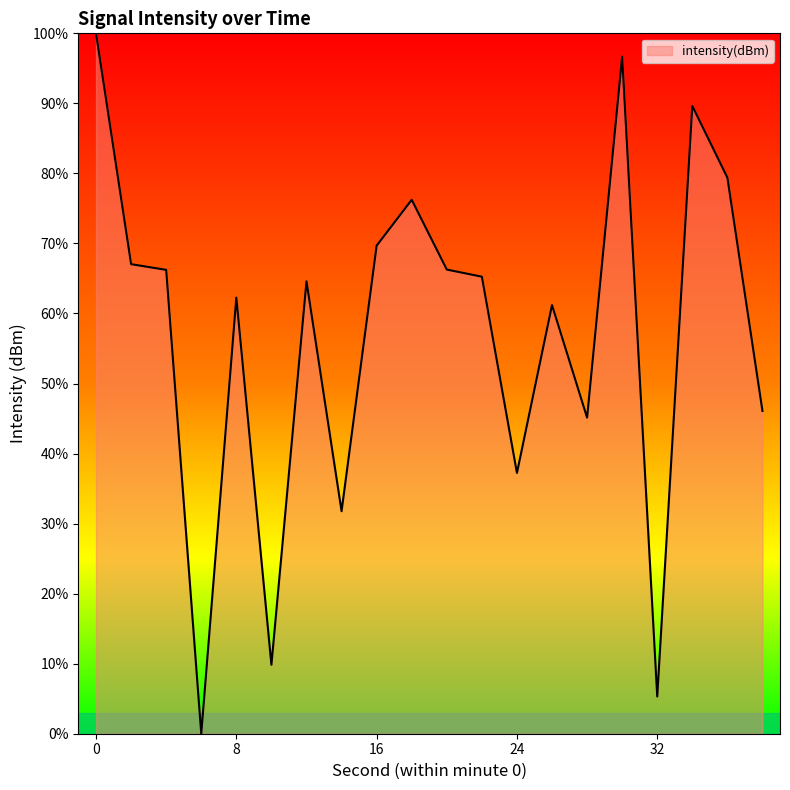

What is the maximum value shown in the chart?

100.0